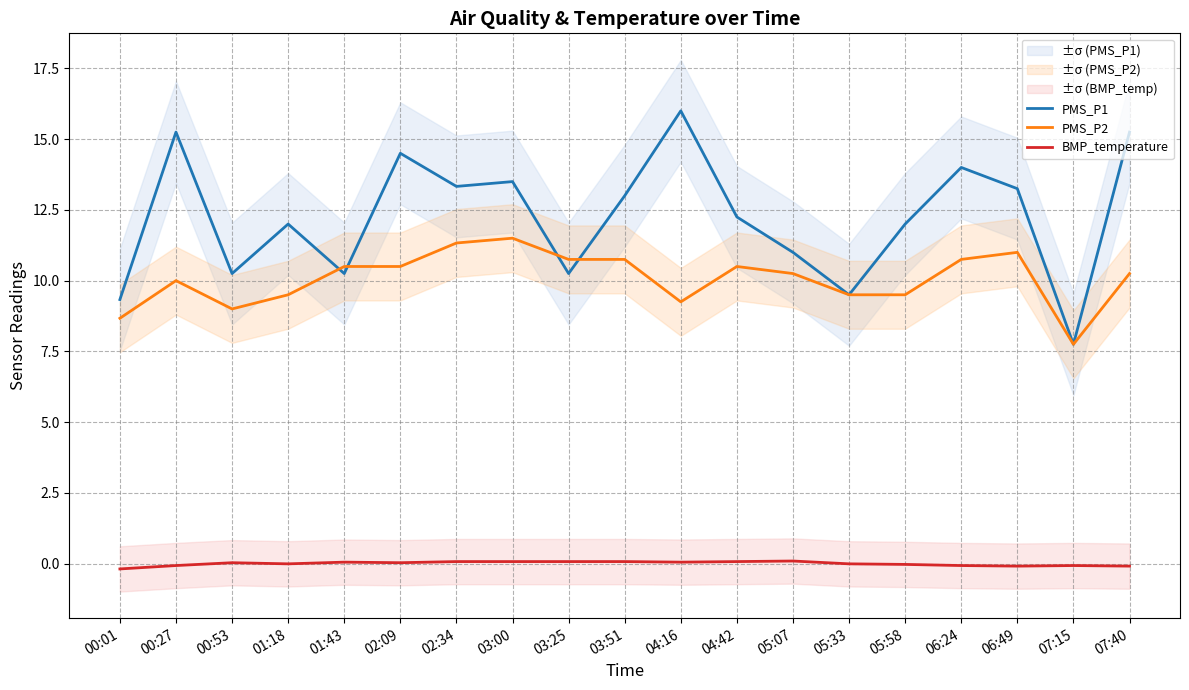

Reading left to right, transcribe all the data shown in this chart.

PMS_P1: 9.3	15.2	10.2	12.0	10.2	14.5	13.3	13.5	10.2	13.0	16.0	12.2	11.0	9.5	12.0	14.0	13.2	7.8	15.2
PMS_P2: 8.7	10.0	9.0	9.5	10.5	10.5	11.3	11.5	10.8	10.8	9.2	10.5	10.2	9.5	9.5	10.8	11.0	7.8	10.2
BMP_temperature: -0.2	-0.1	0.0	-0.0	0.1	0.0	0.1	0.1	0.1	0.1	0.1	0.1	0.1	-0.0	-0.0	-0.1	-0.1	-0.1	-0.1